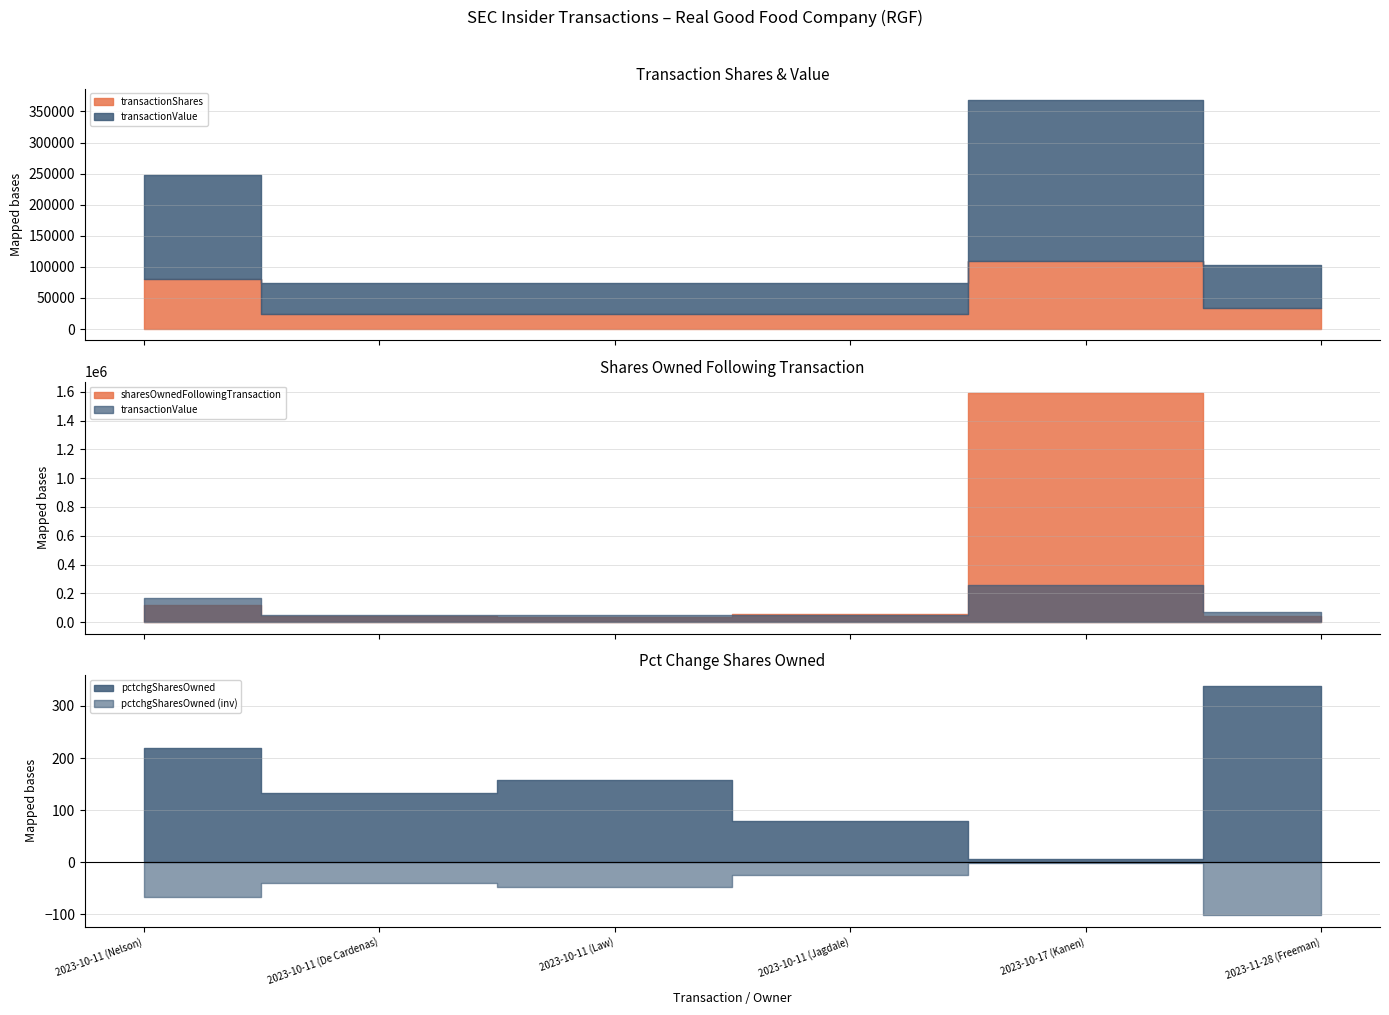

Which has a higher value, 2023-10-11 (De Cardenas) or 2023-10-17 (Kanen)?

2023-10-17 (Kanen)